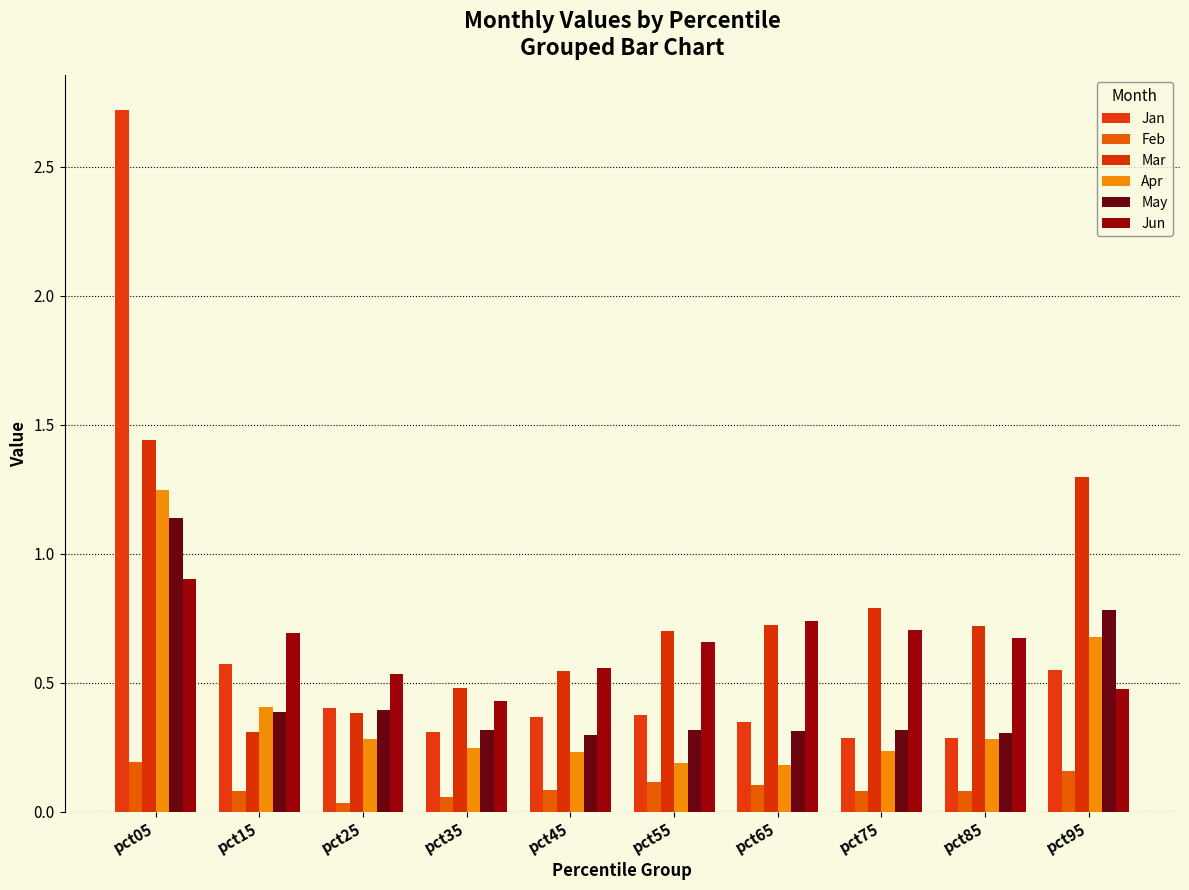

How many groups of bars are there?

10